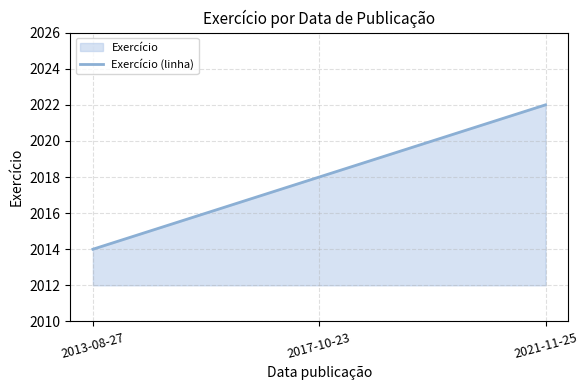

What is the minimum value shown in the chart?

2014